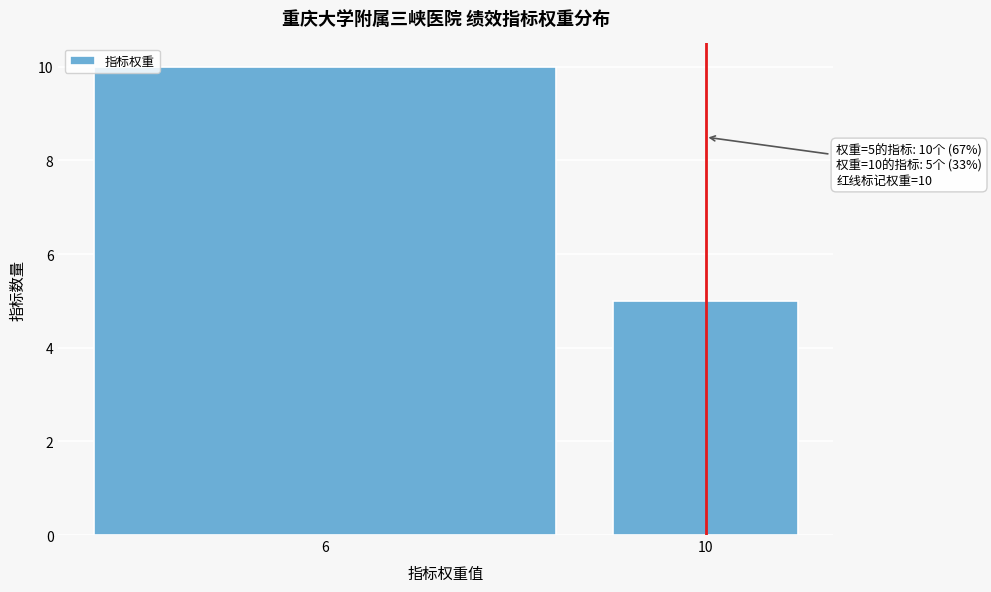

Reading left to right, transcribe all the data shown in this chart.

6=10	10=5